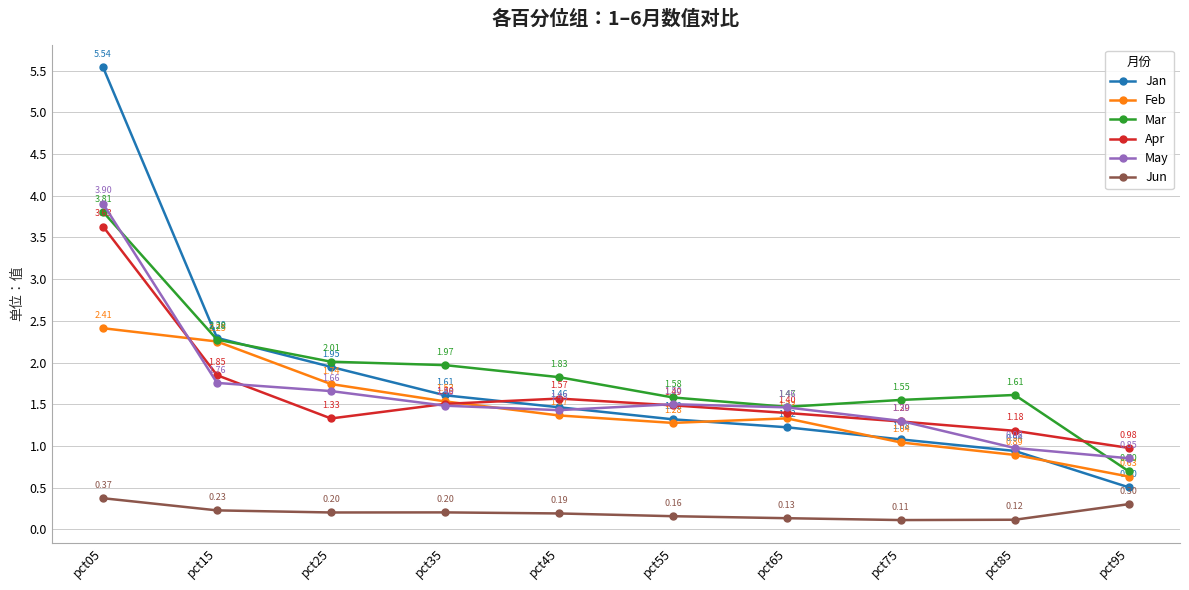

How many data points does each series have?

10